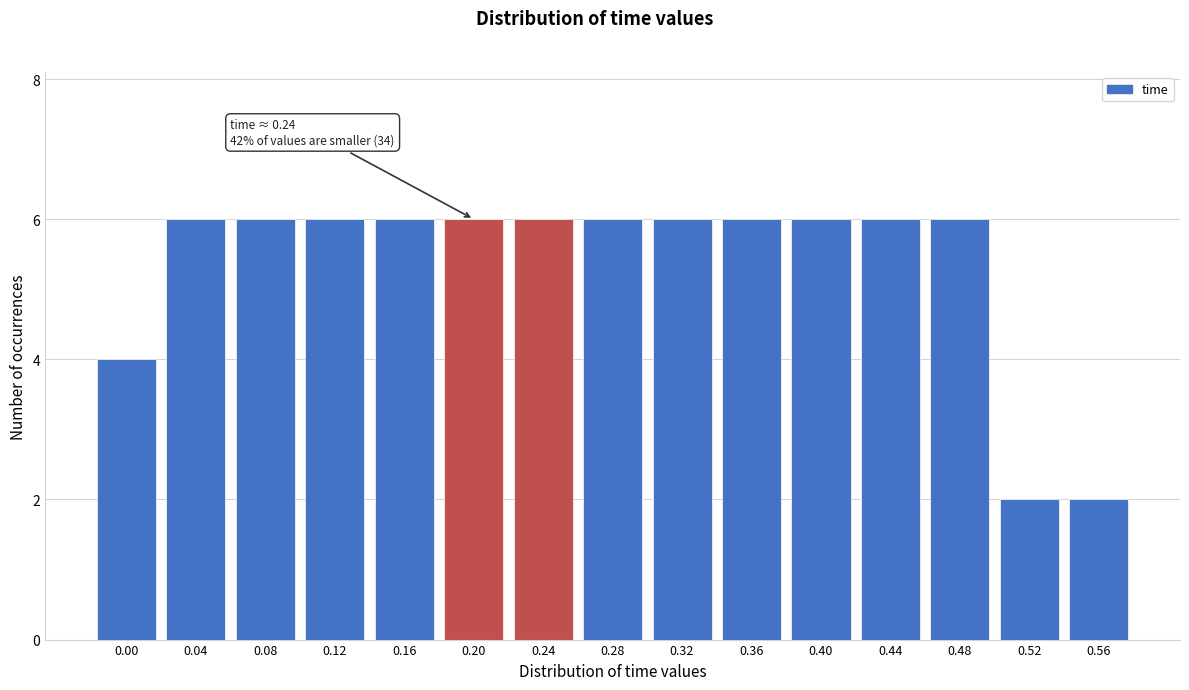

Reading right to left, what are all the values shown in this chart?

2	2	6	6	6	6	6	6	6	6	6	6	6	6	4